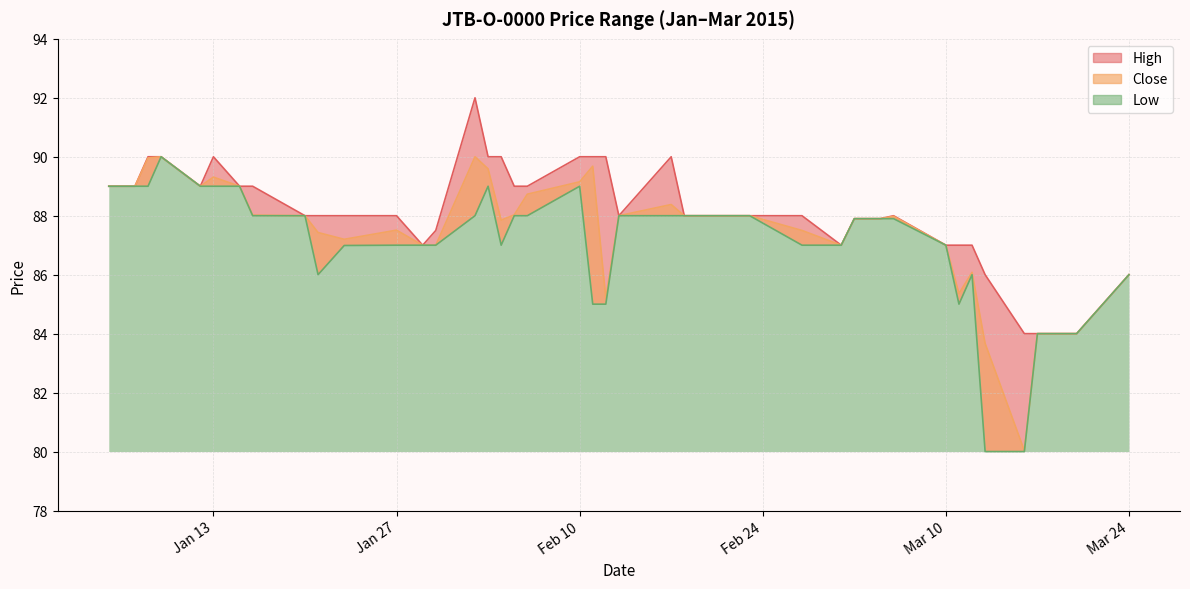

Which has a higher value, 2015-02-27 or 2015-01-15?

2015-01-15